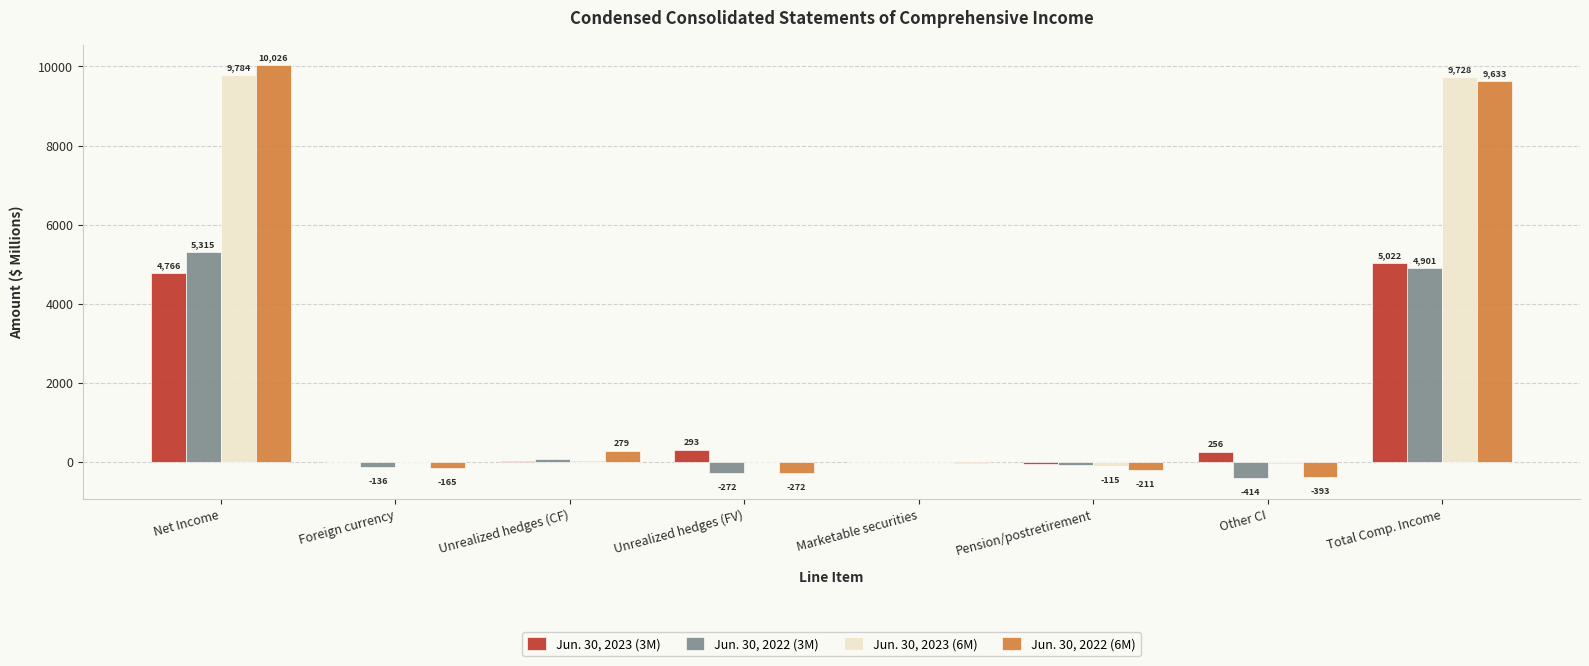

Which series has the largest range (max minus min)?

Jun. 30, 2022 (6M)